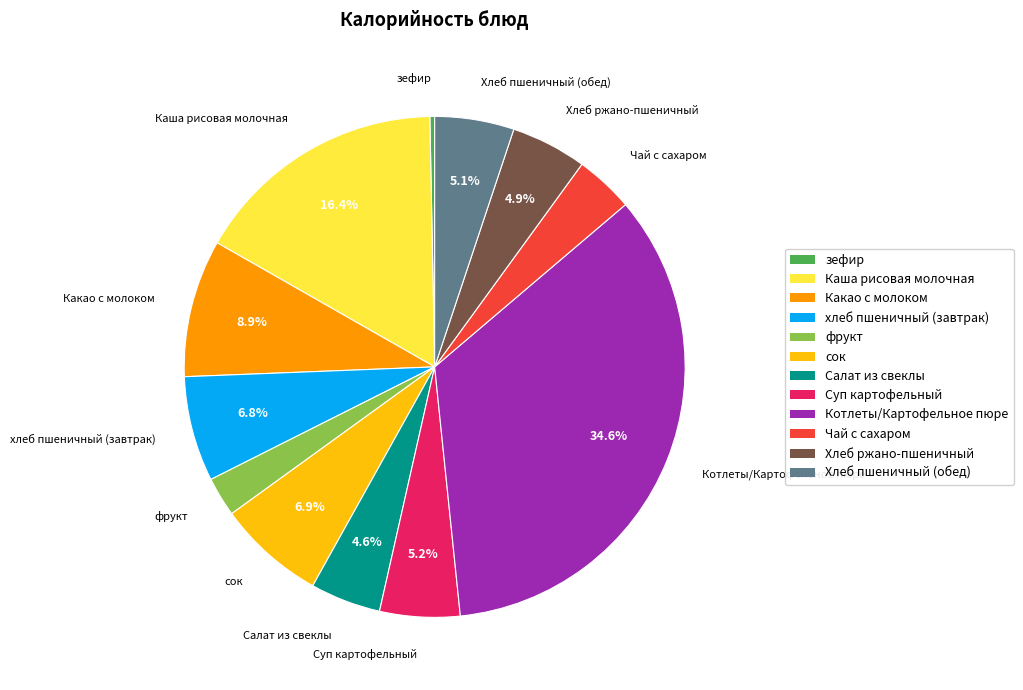

Do хлеб пшеничный (завтрак) and сок together represent more than half of the pie?

No